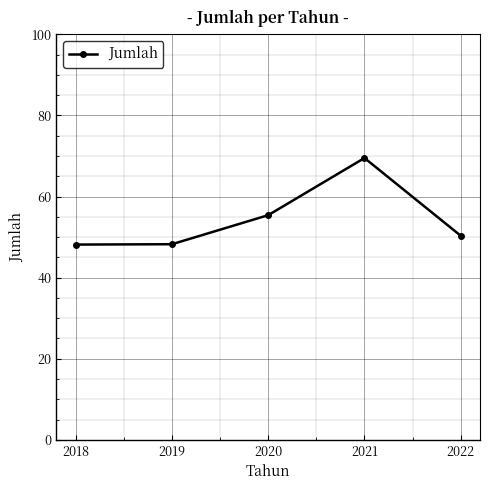

What is the value of the 3rd point from the left?

55.4